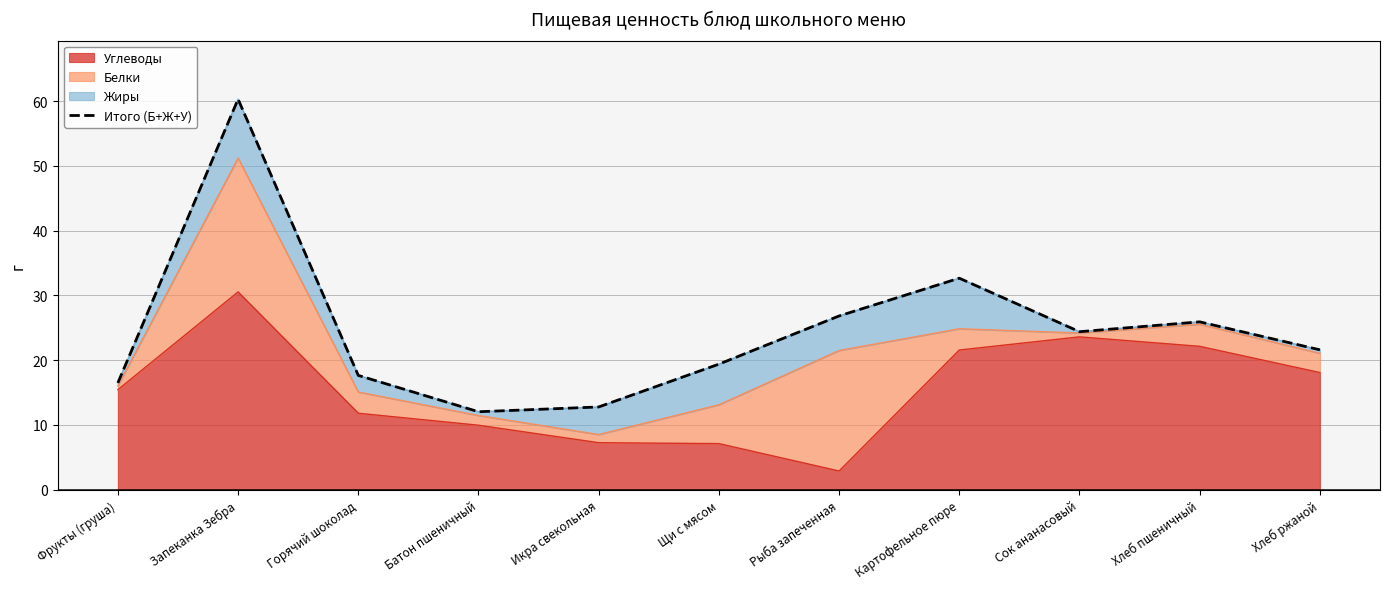

Read the value at Хлеб пшеничный.

25.9